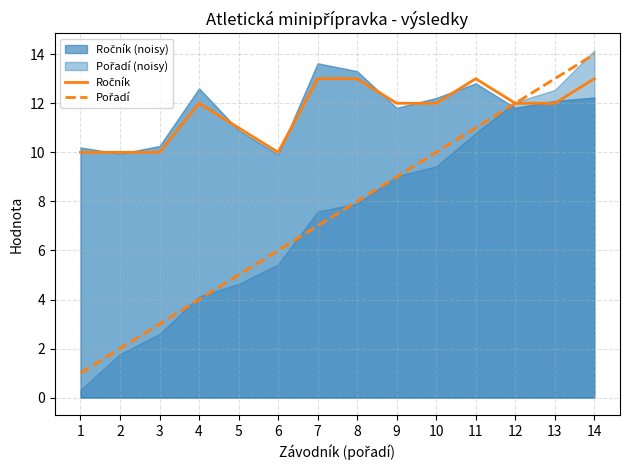

Where does the Pořadí series first go above 8?

9